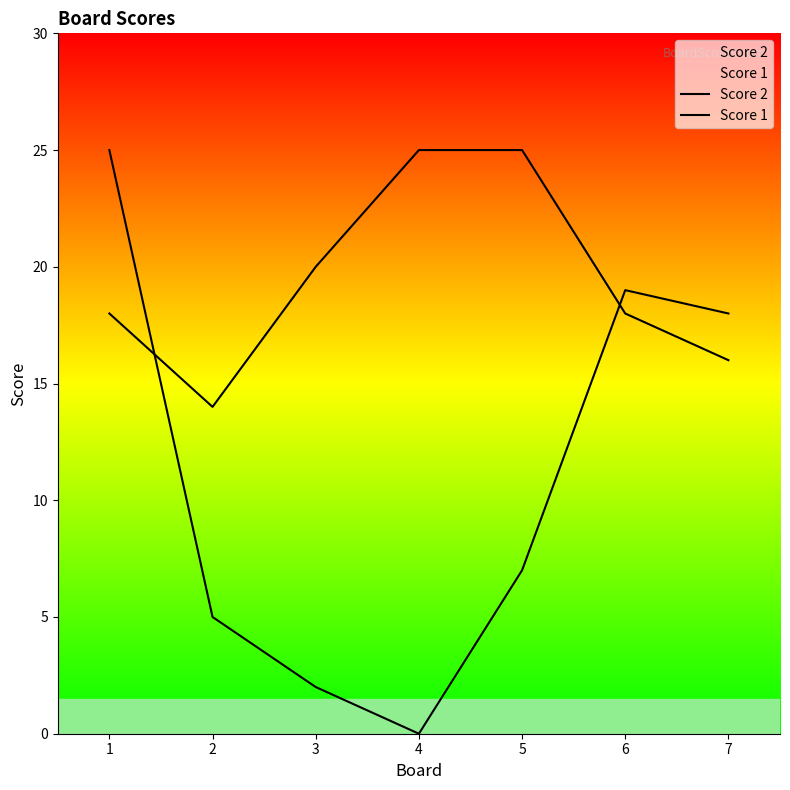

Where is the first local minimum for Score 1?

2